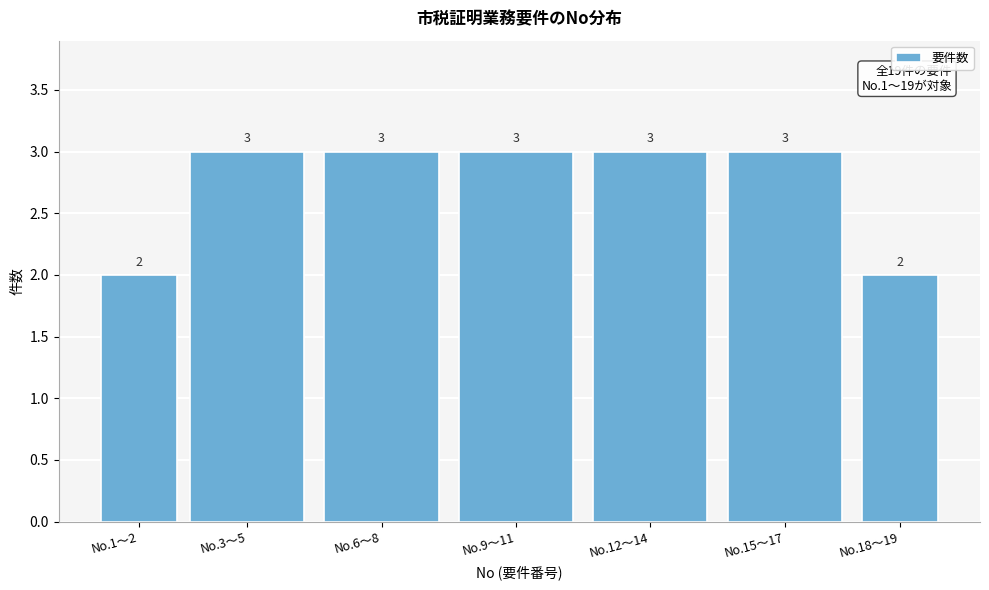

Reading left to right, extract all data points from this chart.

No.1〜2=2	No.3〜5=3	No.6〜8=3	No.9〜11=3	No.12〜14=3	No.15〜17=3	No.18〜19=2